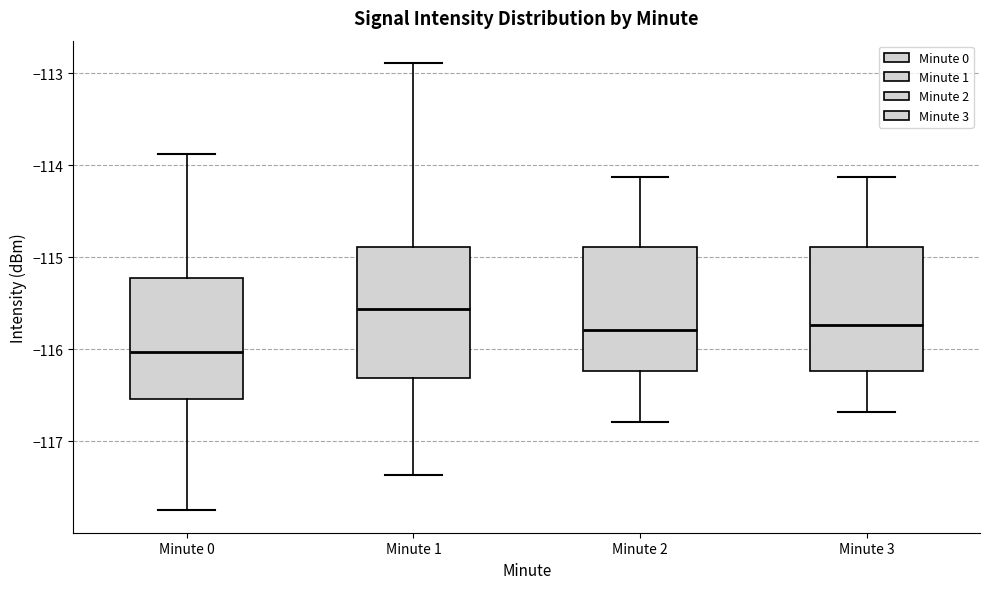

Reading left to right, transcribe this box plot: for each box, give where its median line is, the range the box spans, and where its two whiskers end, as read against the y-axis. The values are not printed on the chart, so give them approximately, as read against the axis.

Minute 0: median -116.0, box -116.5 to -115.2, whiskers -117.8 to -113.9
Minute 1: median -115.6, box -116.3 to -114.9, whiskers -117.4 to -112.9
Minute 2: median -115.8, box -116.2 to -114.9, whiskers -116.8 to -114.1
Minute 3: median -115.7, box -116.2 to -114.9, whiskers -116.7 to -114.1